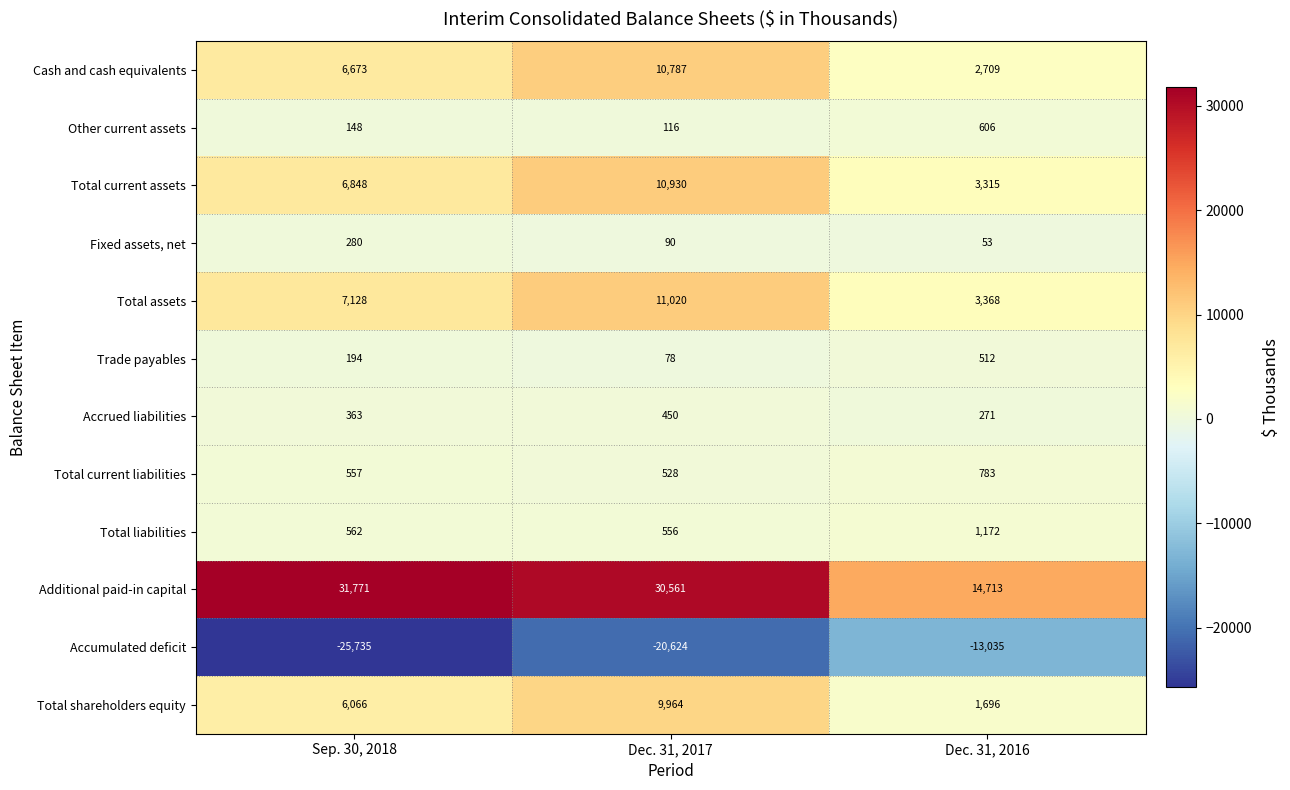

How many categories are shown in the chart?

3